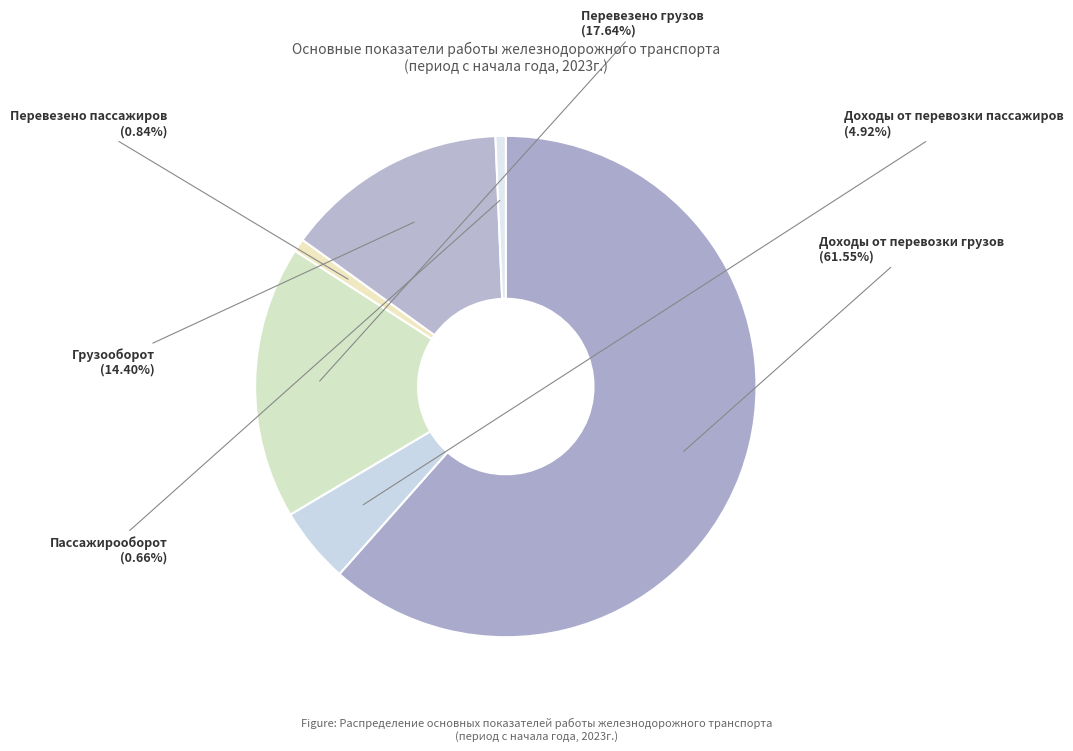

To the nearest percent, what is the difference between the Доходы от перевозки пассажиров and Перевезено пассажиров slice percentages?

4%